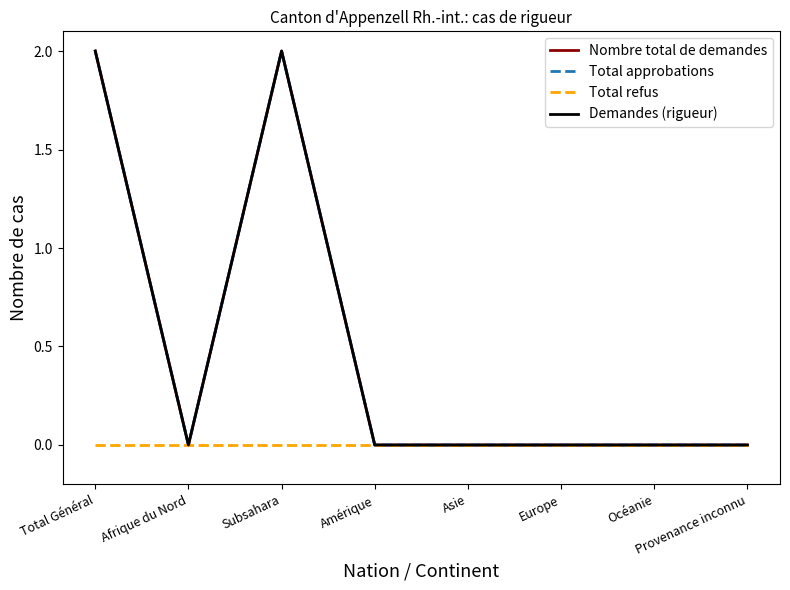

True or false: Demandes (rigueur) and Total approbations intersect in this chart.

False